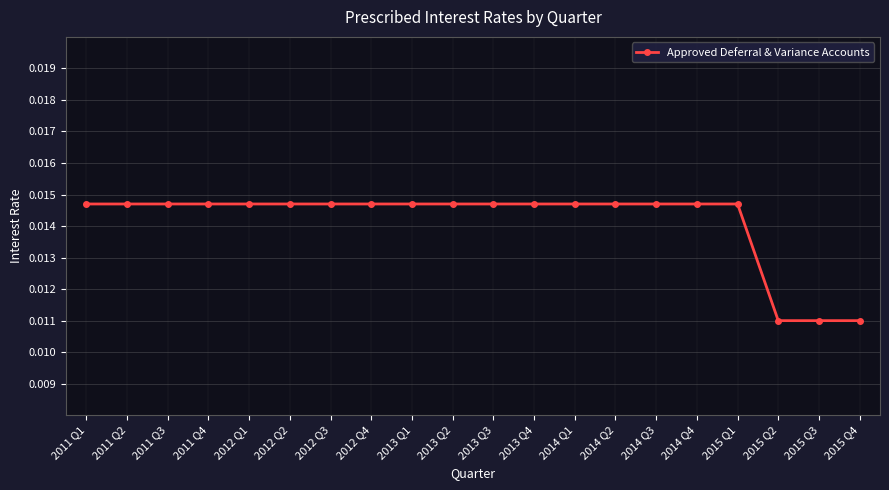

Count the values in the range 0 to 1.

20